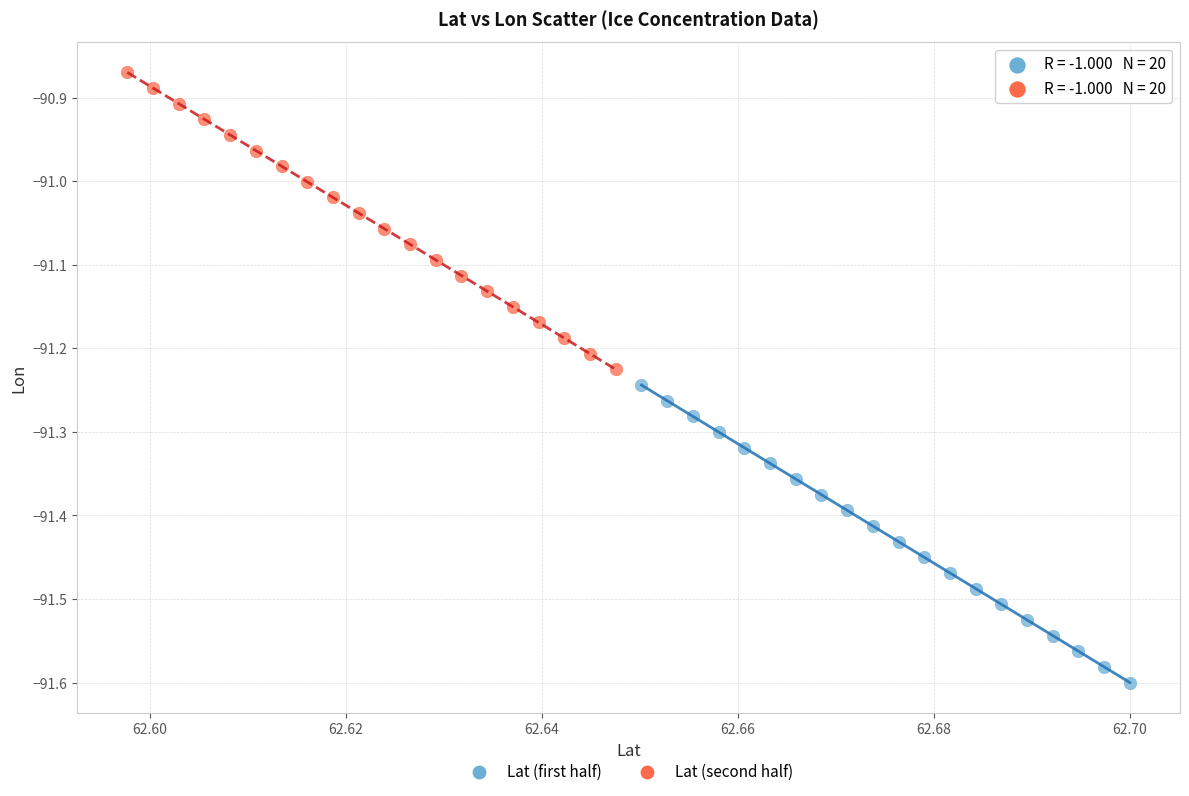

What are all the series names shown in the legend?

Lat (first half), Lat (second half)